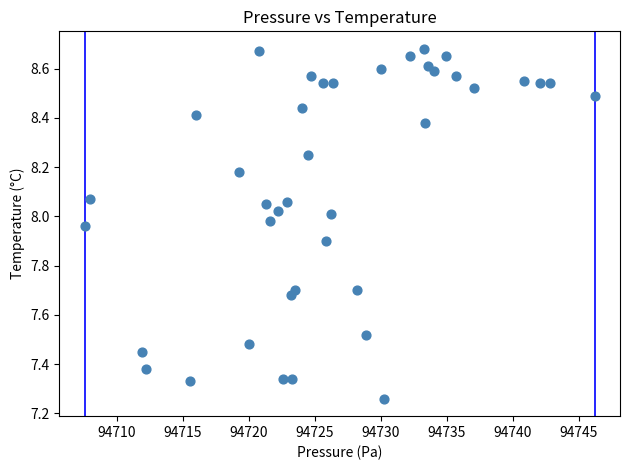

What is the range of Y values (max minus min)?

1.4